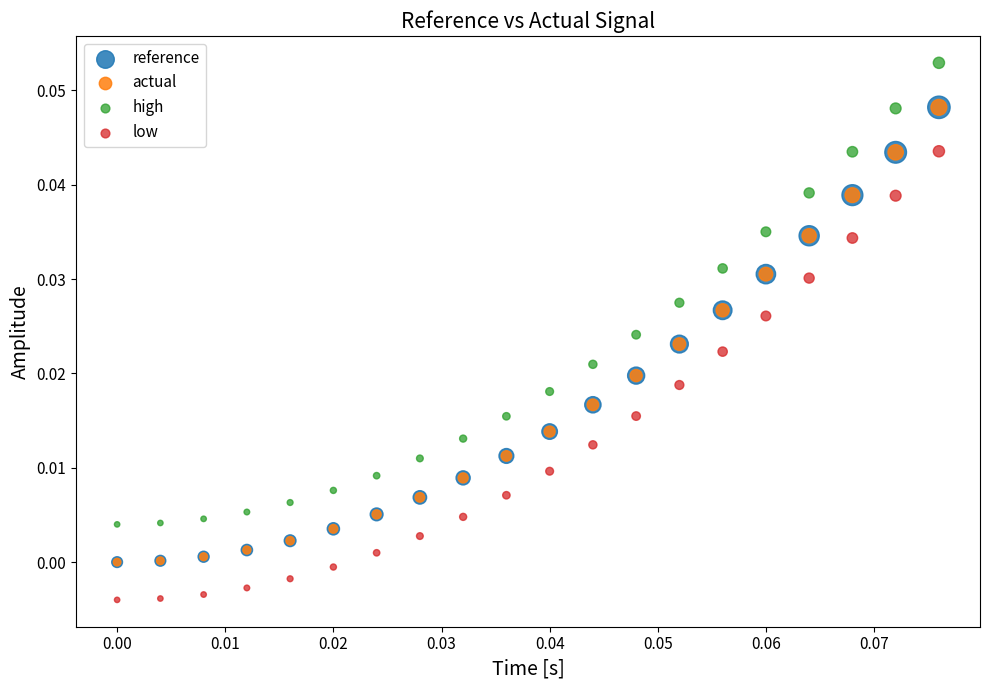

Which series reaches the minimum Y coordinate?

low